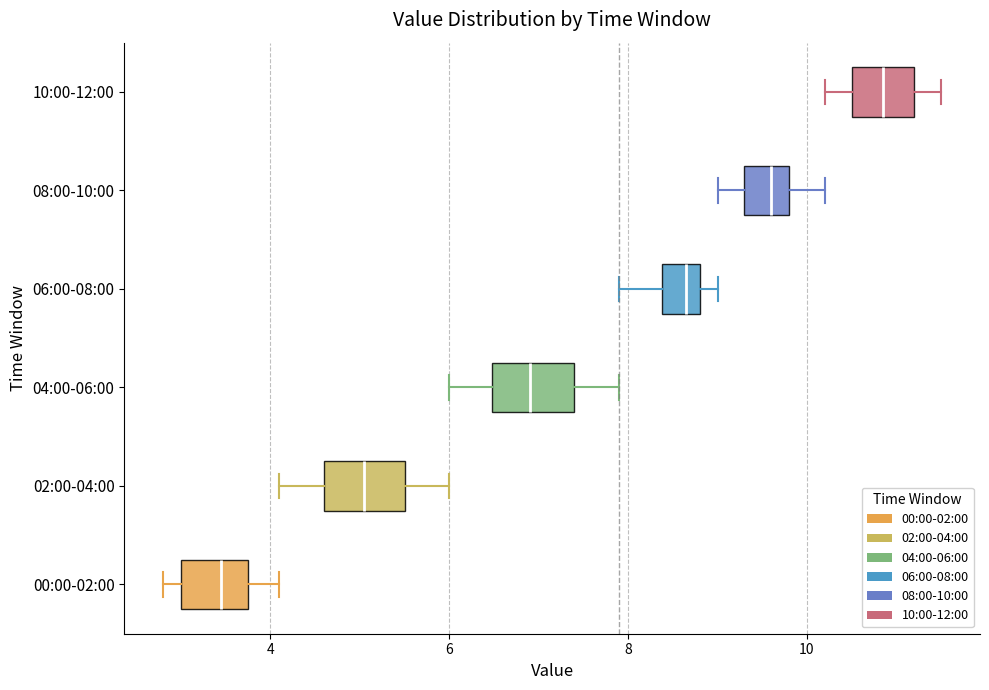

Reading bottom to top, transcribe this box plot: for each box, give where its median line is, the range the box spans, and where its two whiskers end, as read against the x-axis. The values are not printed on the chart, so give them approximately, as read against the axis.

00:00-02:00: median 3.4, box 3.0 to 3.8, whiskers 2.8 to 4.2
02:00-04:00: median 5.0, box 4.6 to 5.6, whiskers 4.2 to 6.0
04:00-06:00: median 7.0, box 6.4 to 7.4, whiskers 6.0 to 8.0
06:00-08:00: median 8.6, box 8.4 to 8.8, whiskers 8.0 to 9.0
08:00-10:00: median 9.6, box 9.4 to 9.8, whiskers 9.0 to 10.2
10:00-12:00: median 10.8, box 10.6 to 11.2, whiskers 10.2 to 11.6